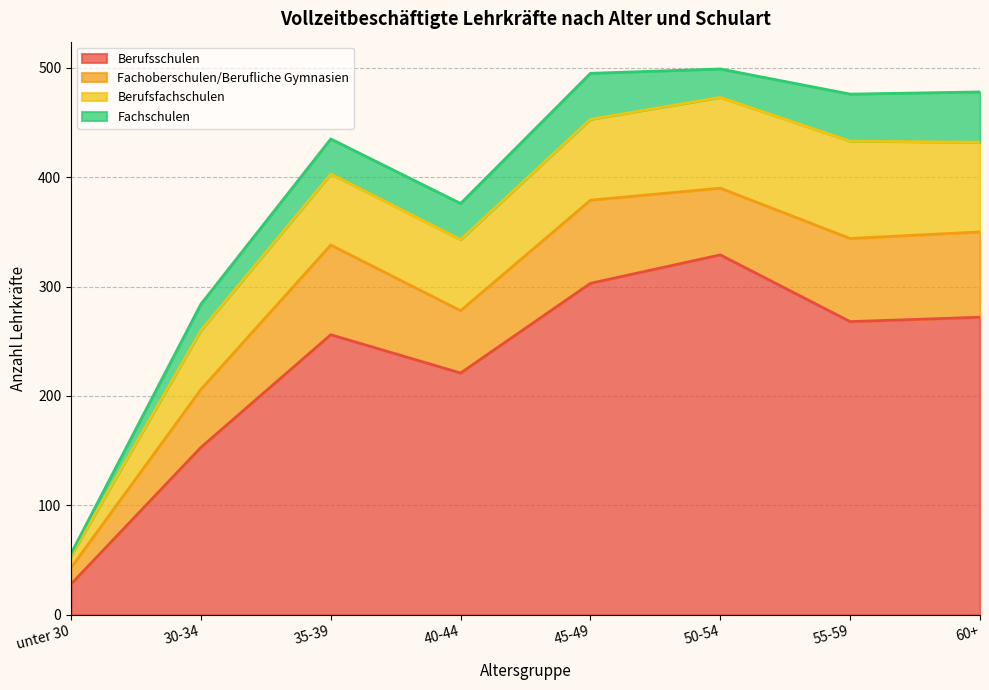

Between 30-34 and 50-54, which series saw the biggest shift?

Berufsschulen